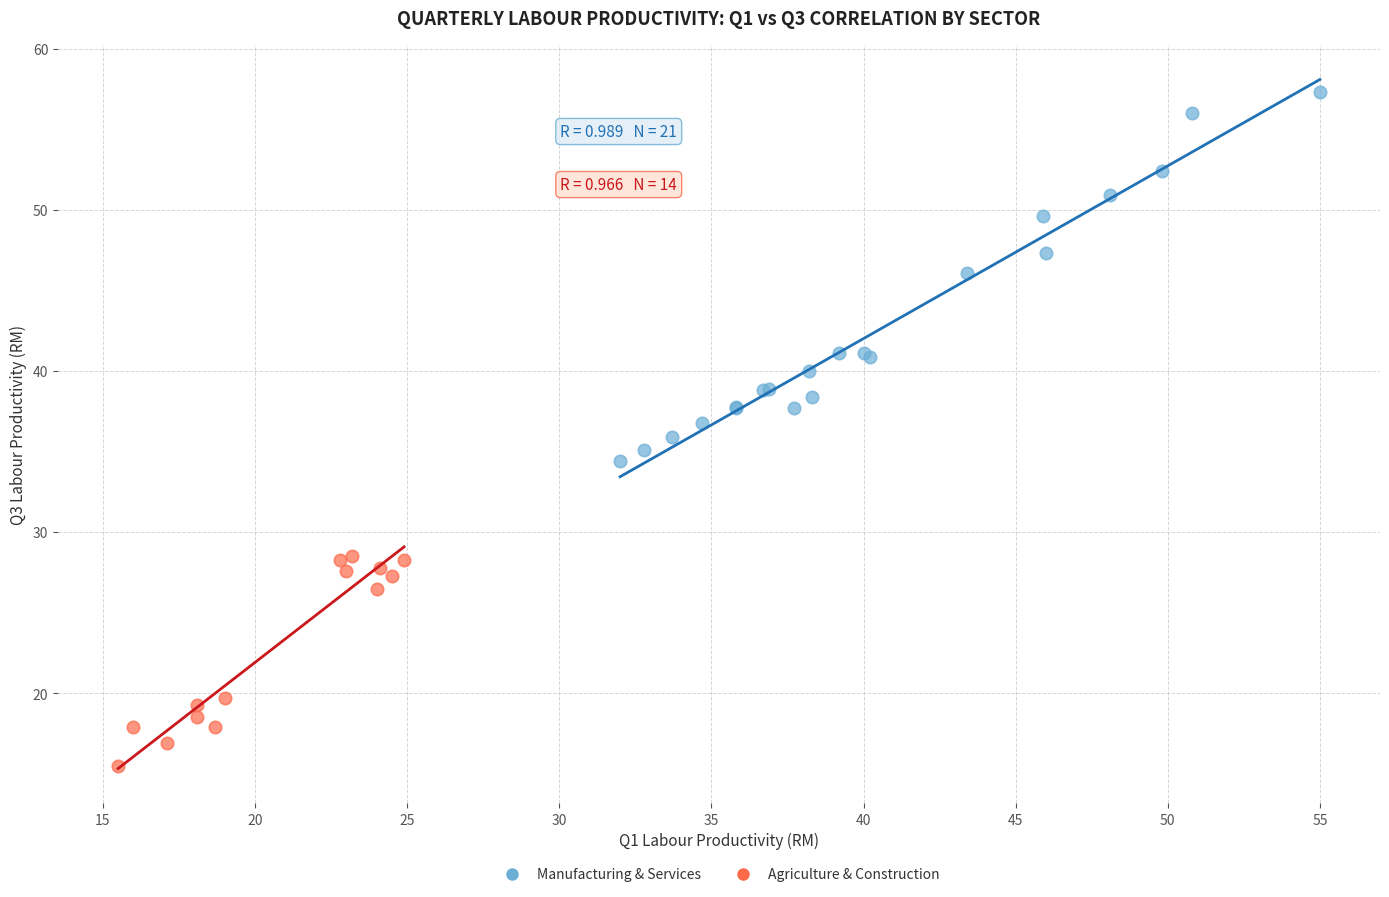

Which series has the largest Y range (max minus min)?

Manufacturing & Services